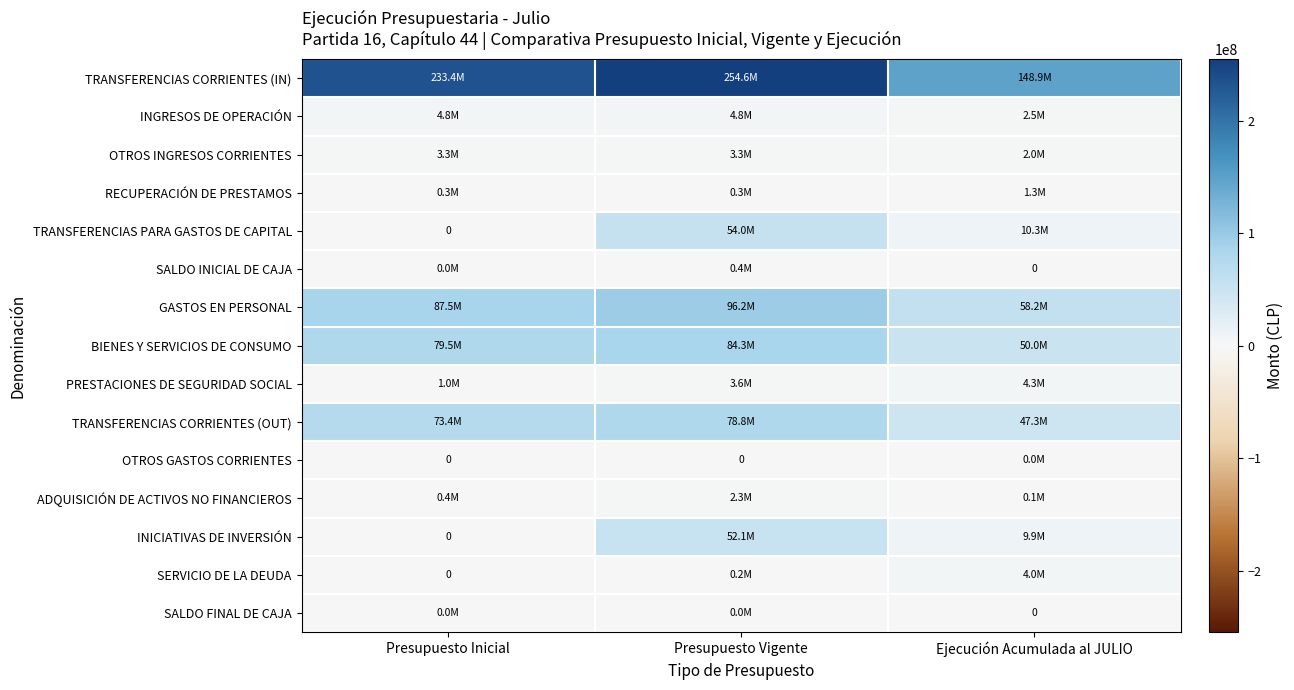

Between Presupuesto Inicial and Presupuesto Vigente, which is larger?

Presupuesto Vigente